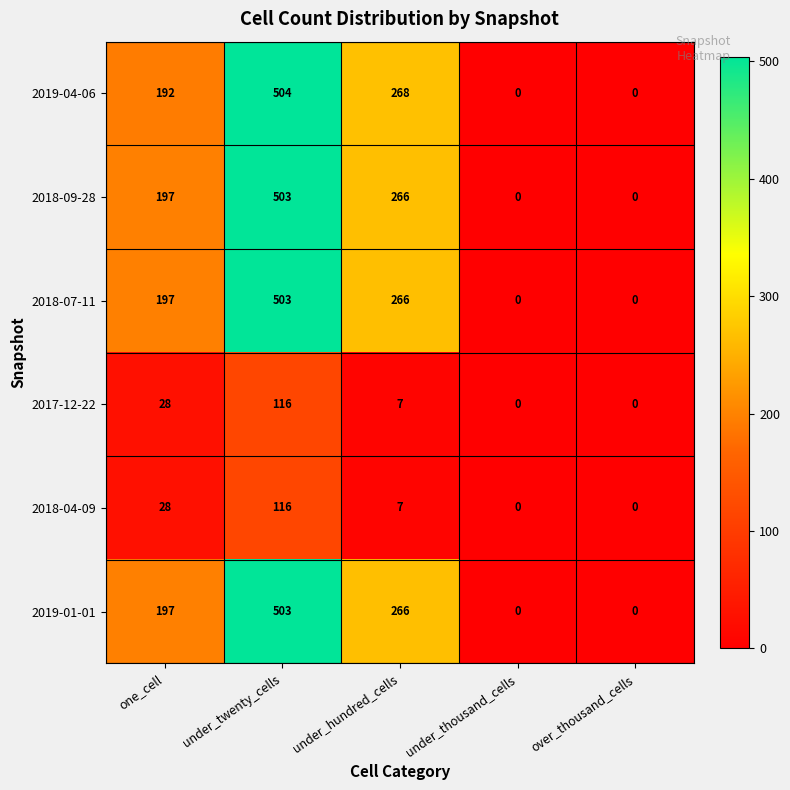

How many categories are shown in the chart?

5